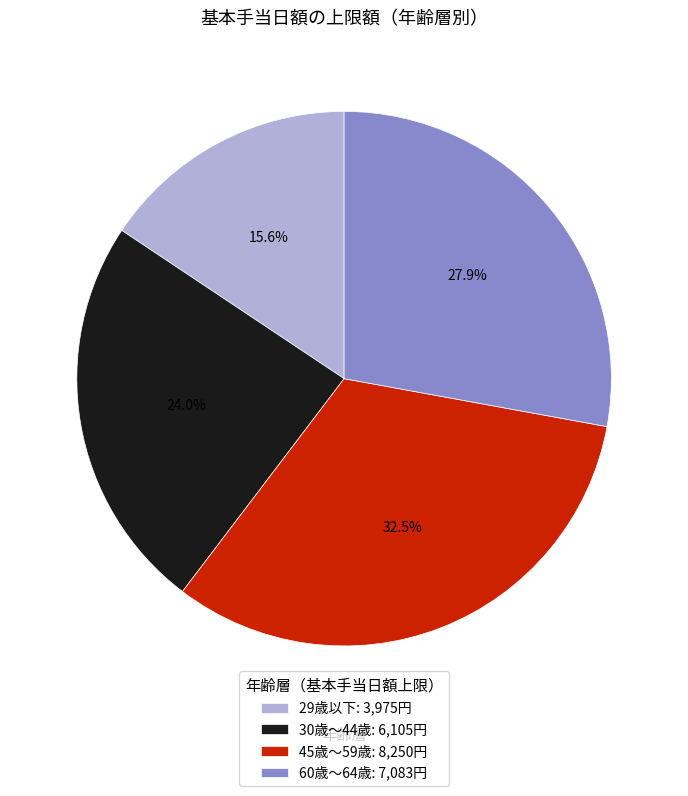

Do 60歳～64歳 and 45歳～59歳 together represent more than half of the pie?

Yes